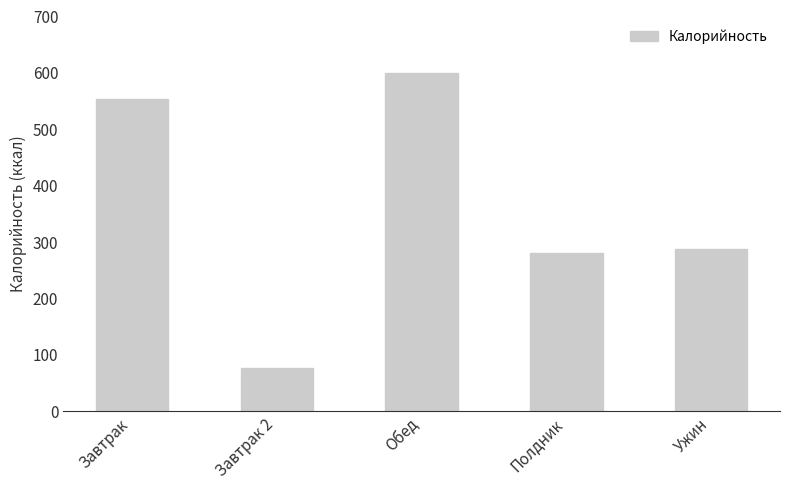

What is the label of the 2nd bar from the right?

Полдник